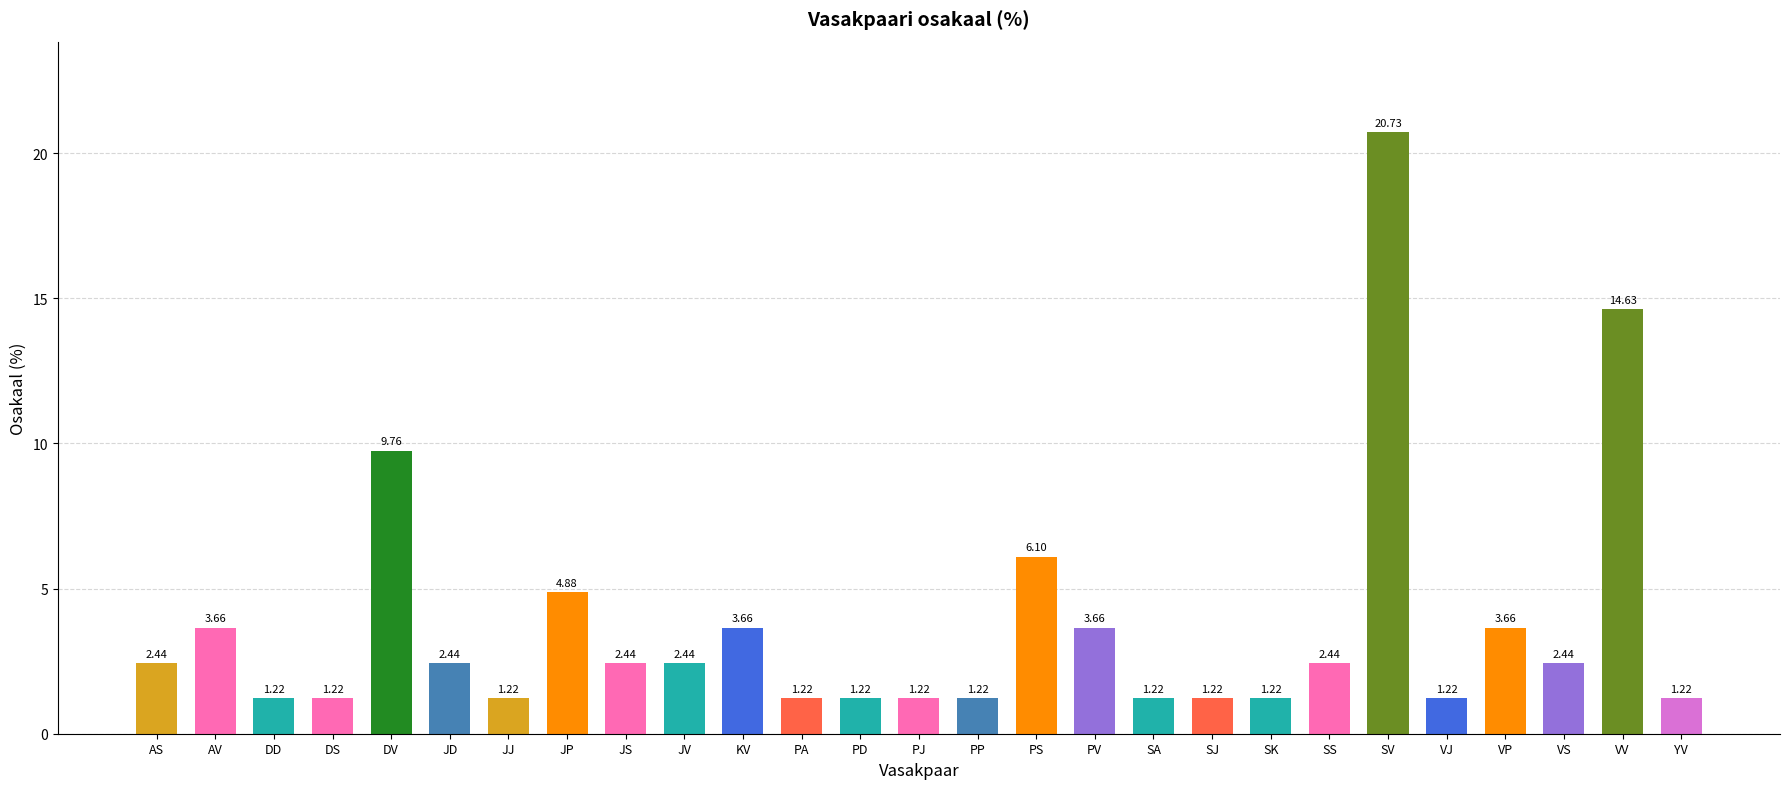

Which has a higher value, VV or YV?

VV